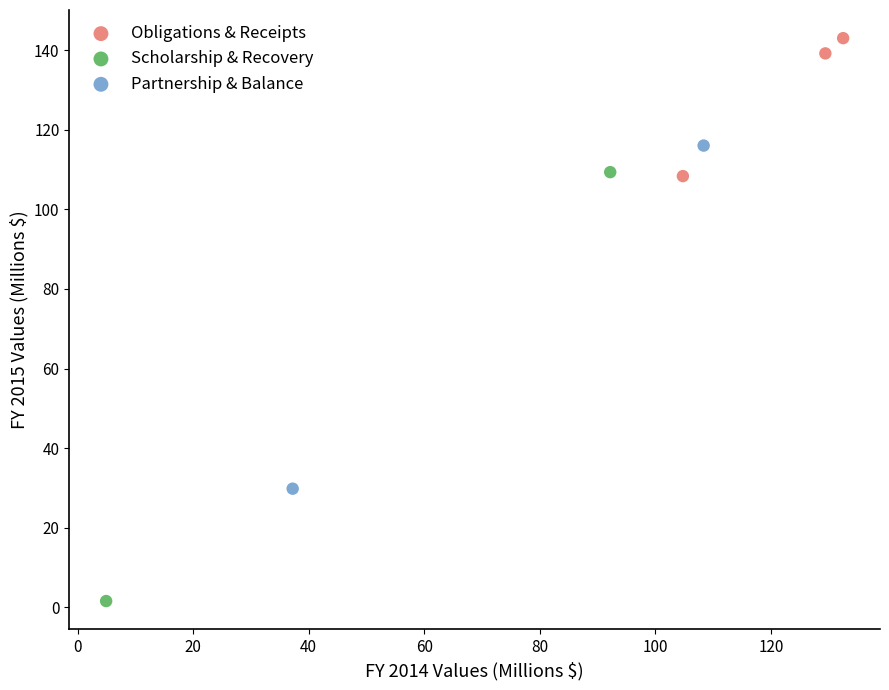

What are all the series names shown in the legend?

Obligations & Receipts, Scholarship & Recovery, Partnership & Balance